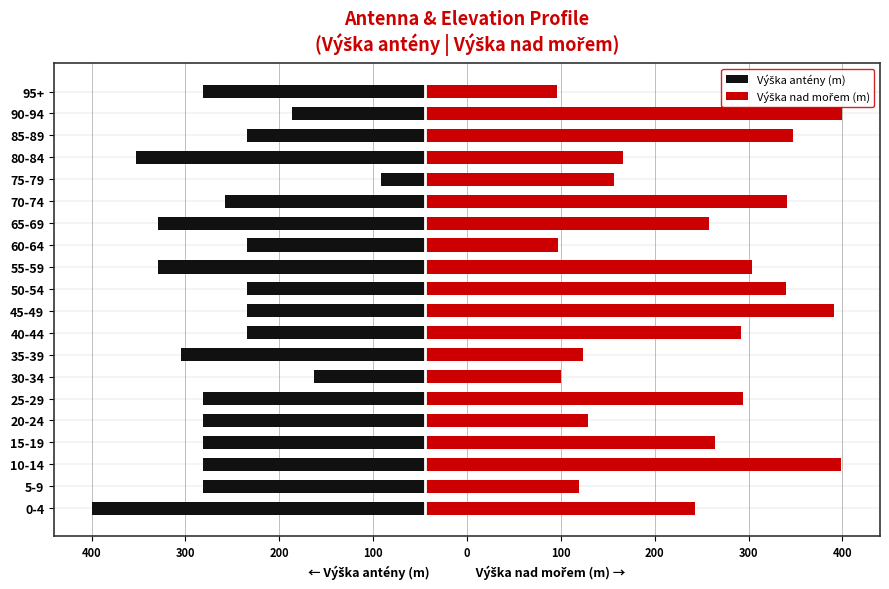

How many values in the Výška antény (m) series exceed -200?

9